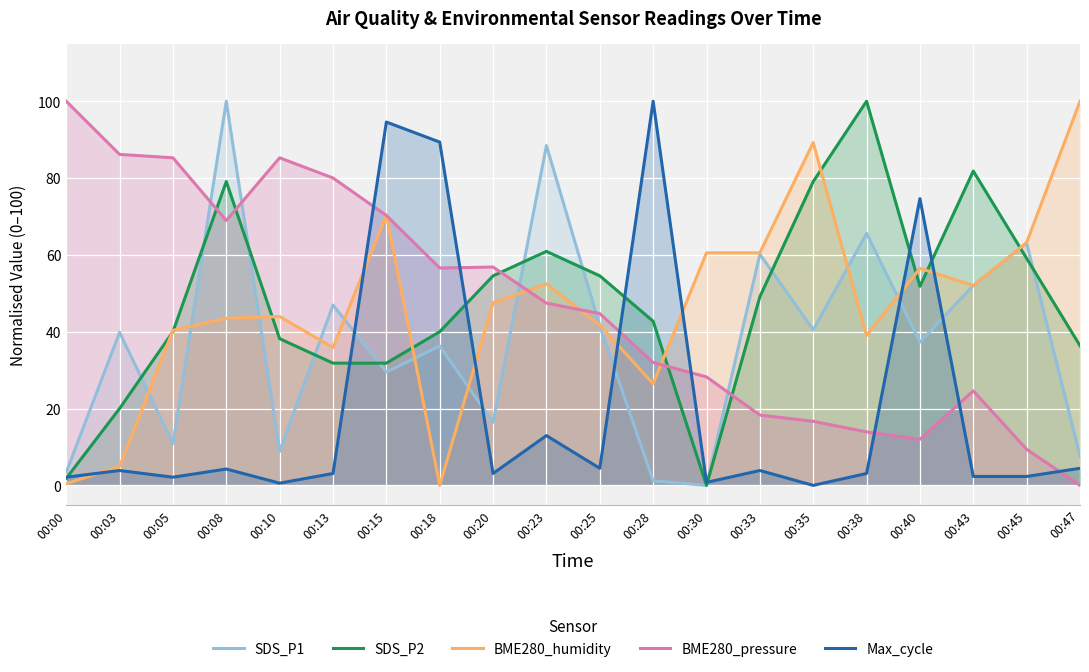

What are all the series names shown in the legend?

SDS_P1, SDS_P2, BME280_humidity, BME280_pressure, Max_cycle